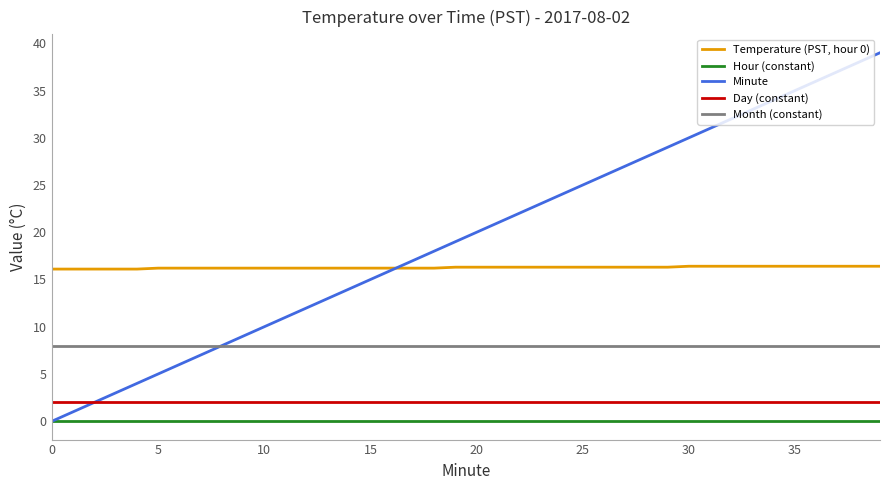

What is the average value of the Temperature (PST, hour 0) series?

16.3